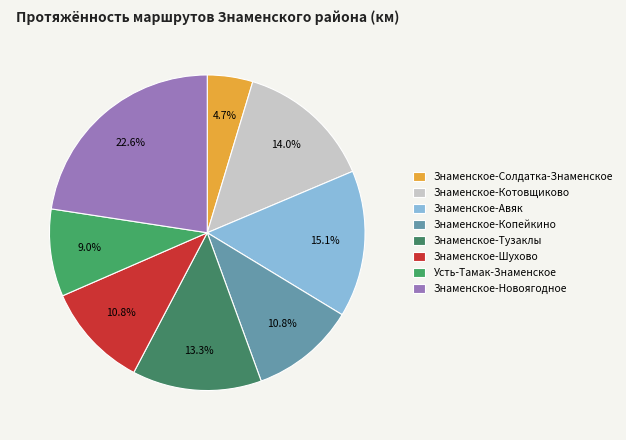

Which category has the smallest portion of the pie?

Знаменское-Солдатка-Знаменское